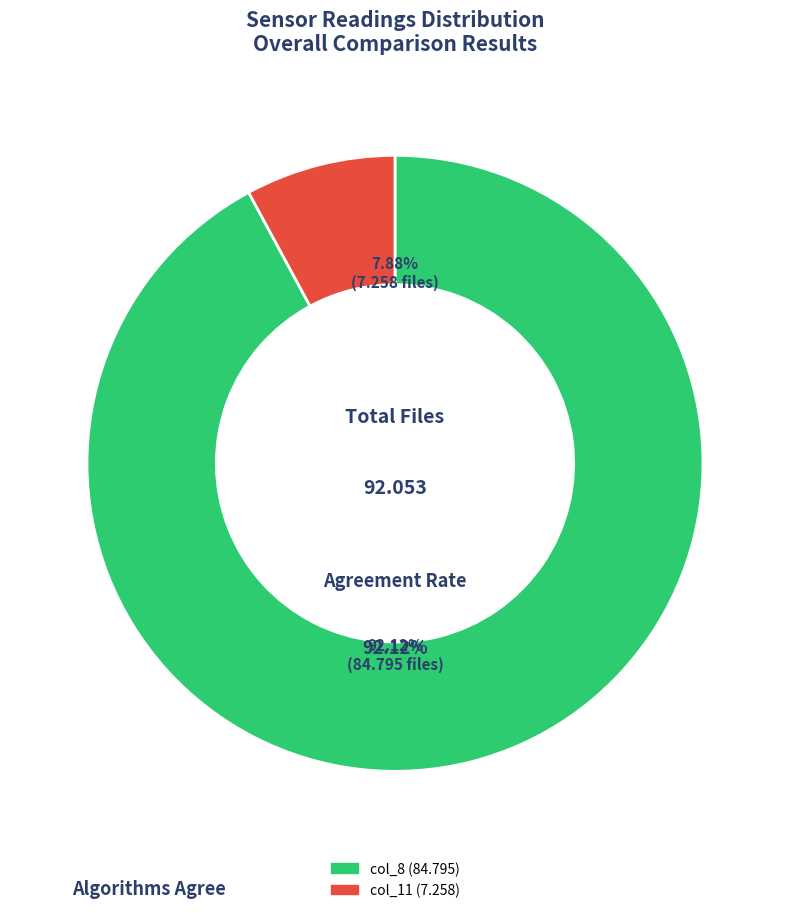

Is it true that col_10 is 20% of the pie?

False